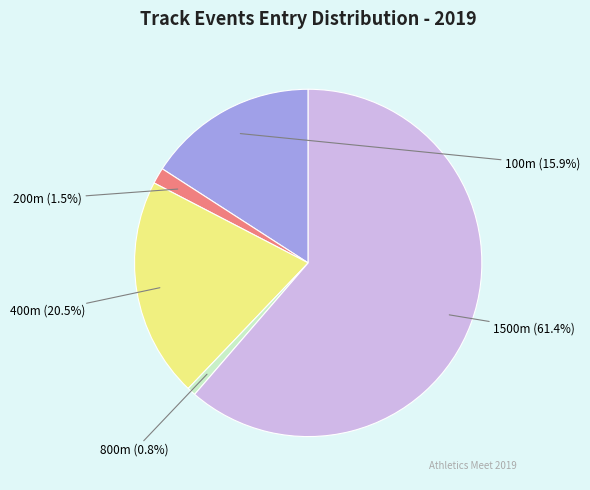

What percentage is the 1500m slice, to the nearest percent?

61%